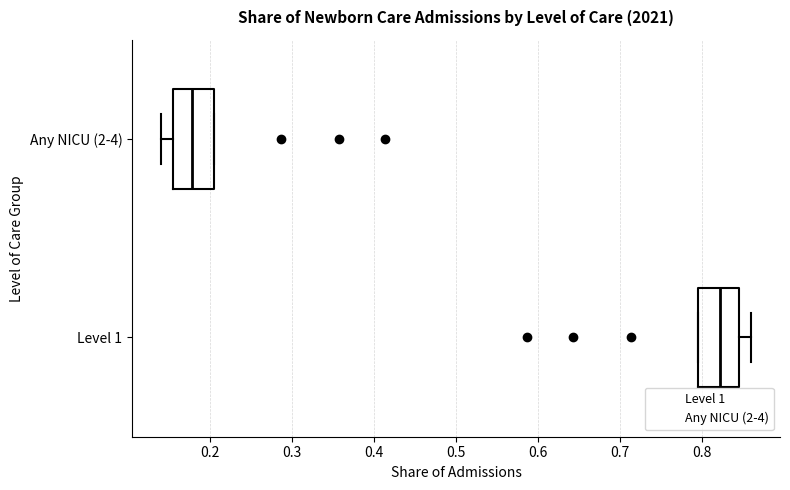

Which box's median line is the furthest to the right?

Level 1